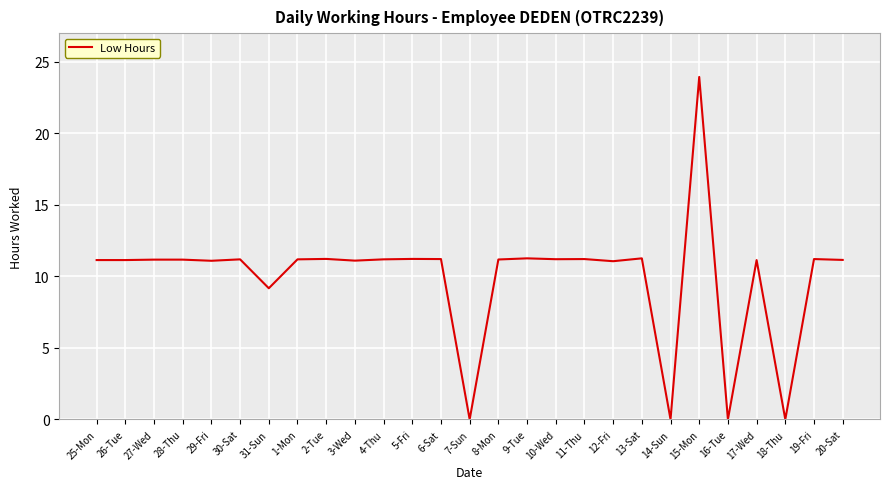

What position from the left is 19-Fri?

26